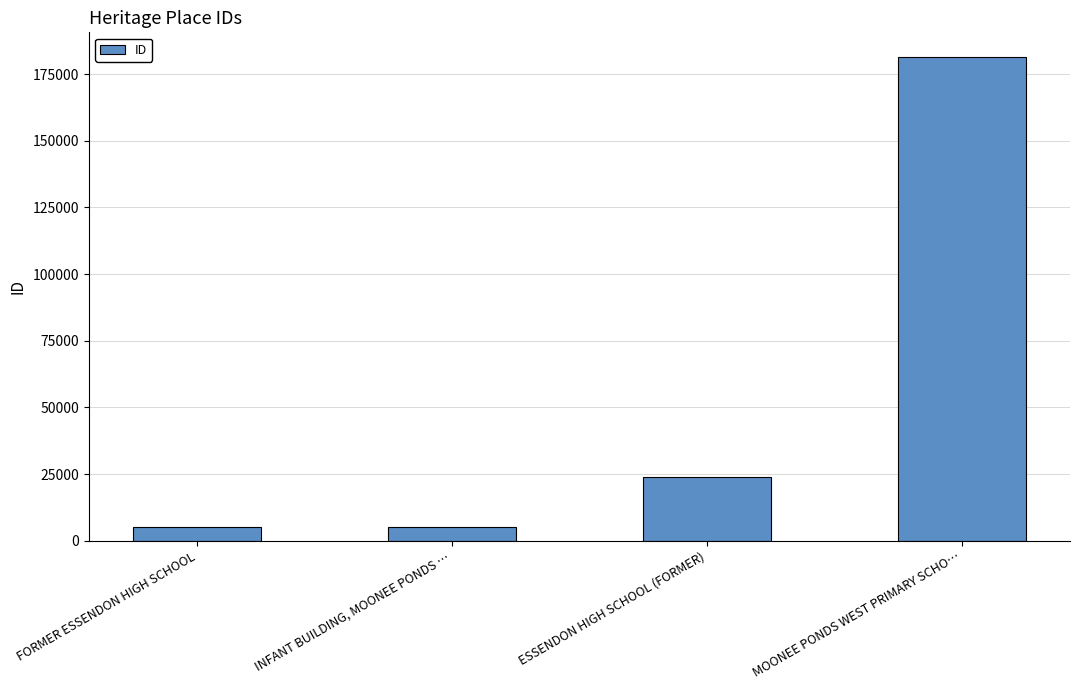

How many bars are there in total?

4